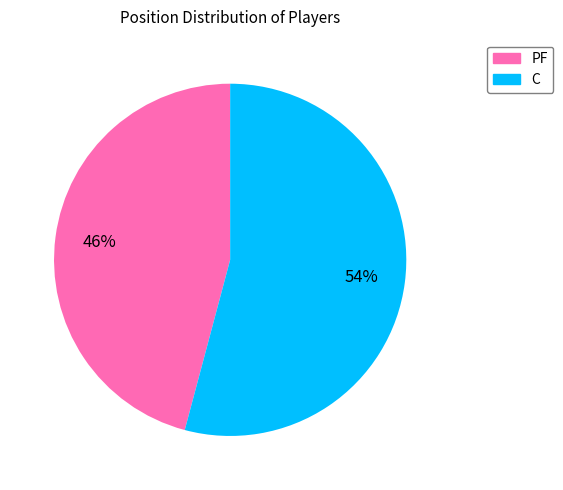

To the nearest percent, what is the difference between the largest and smallest slice percentages?

8%